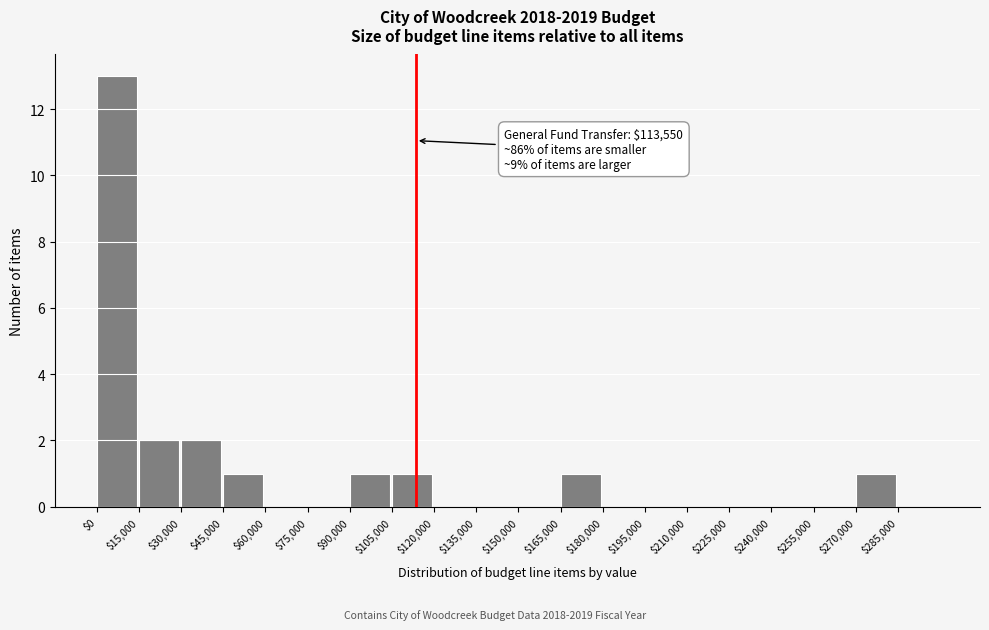

Which range on the x-axis has the tallest bar?

0 to 15000